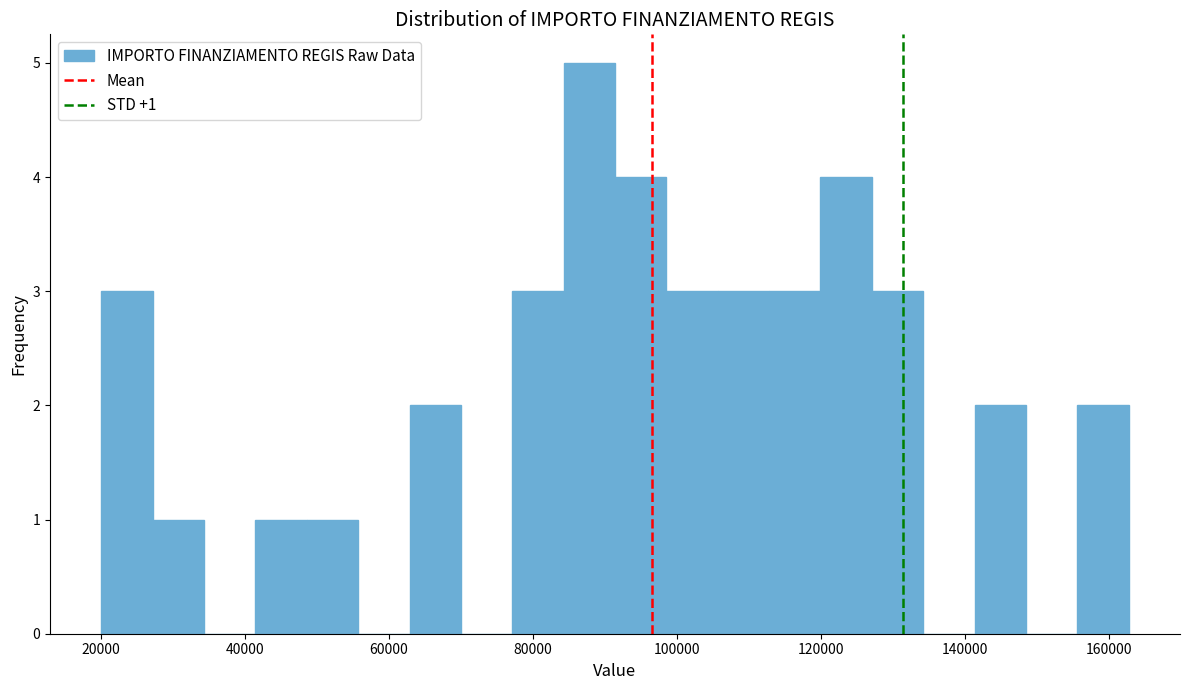

Around what value on the x-axis is the tallest bar? Give the approximate position of its centre, as read against the axis.

88000